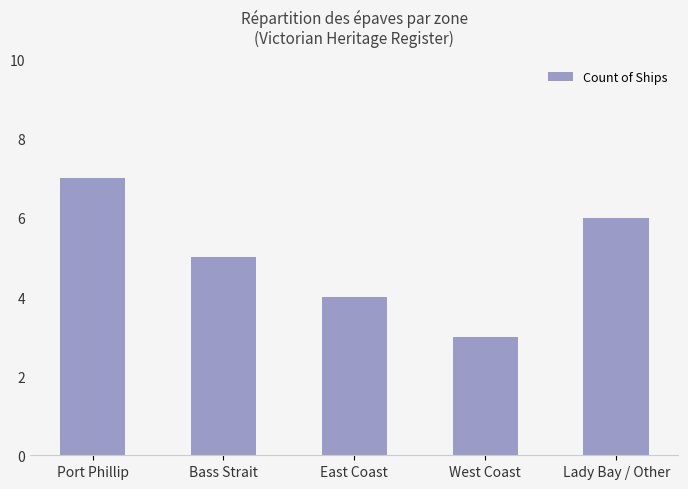

What is the difference between the second highest and second lowest values?

2